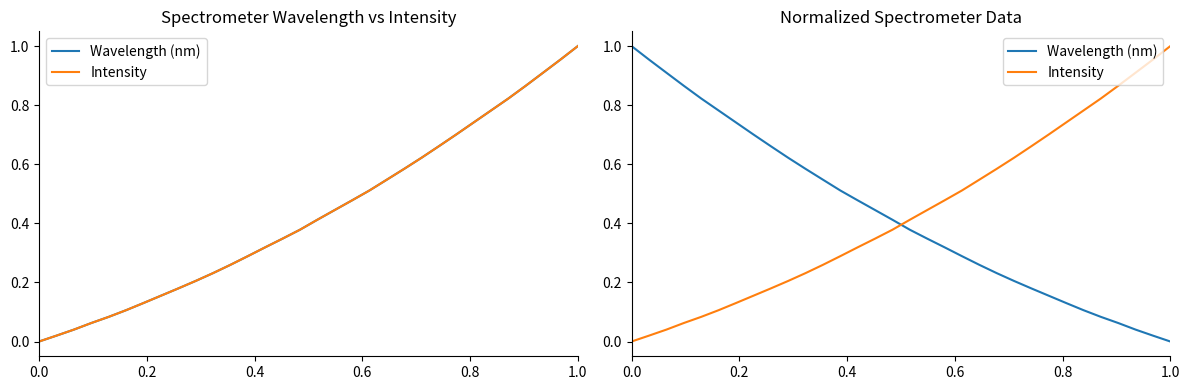

Which series has the largest total across all categories?

Intensity